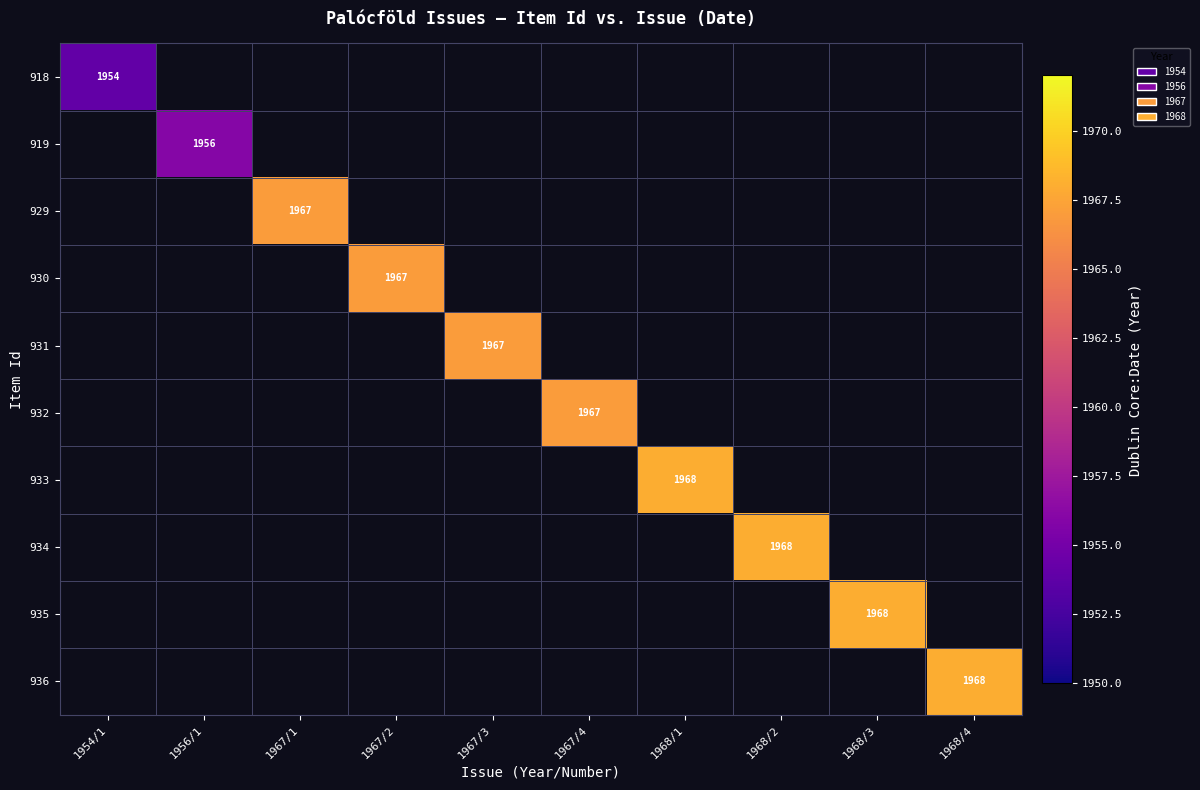

At how many categories does at least one series exceed 1957?

8